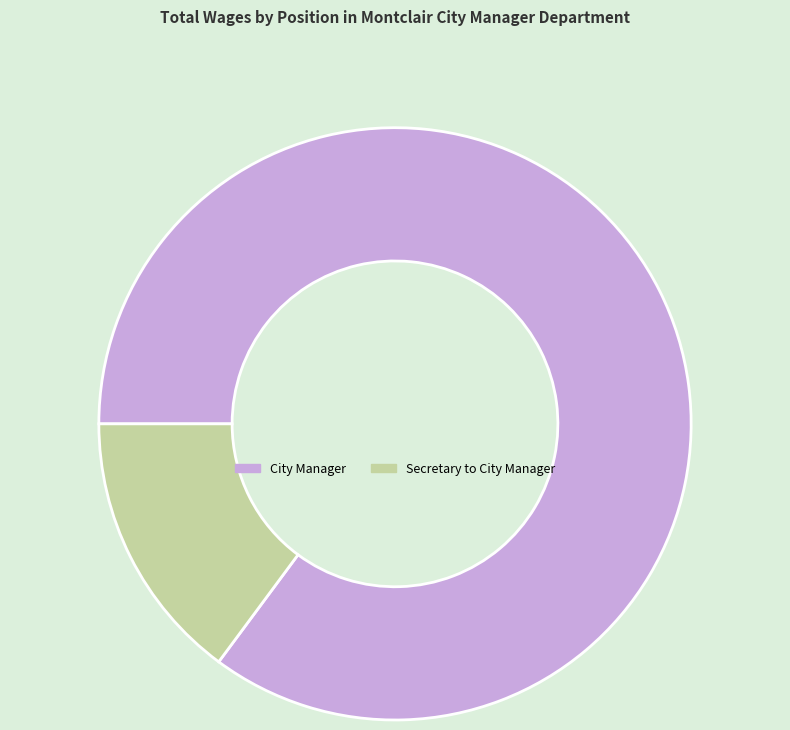

Is the sum of Secretary to City Manager and City Manager greater than half?

Yes